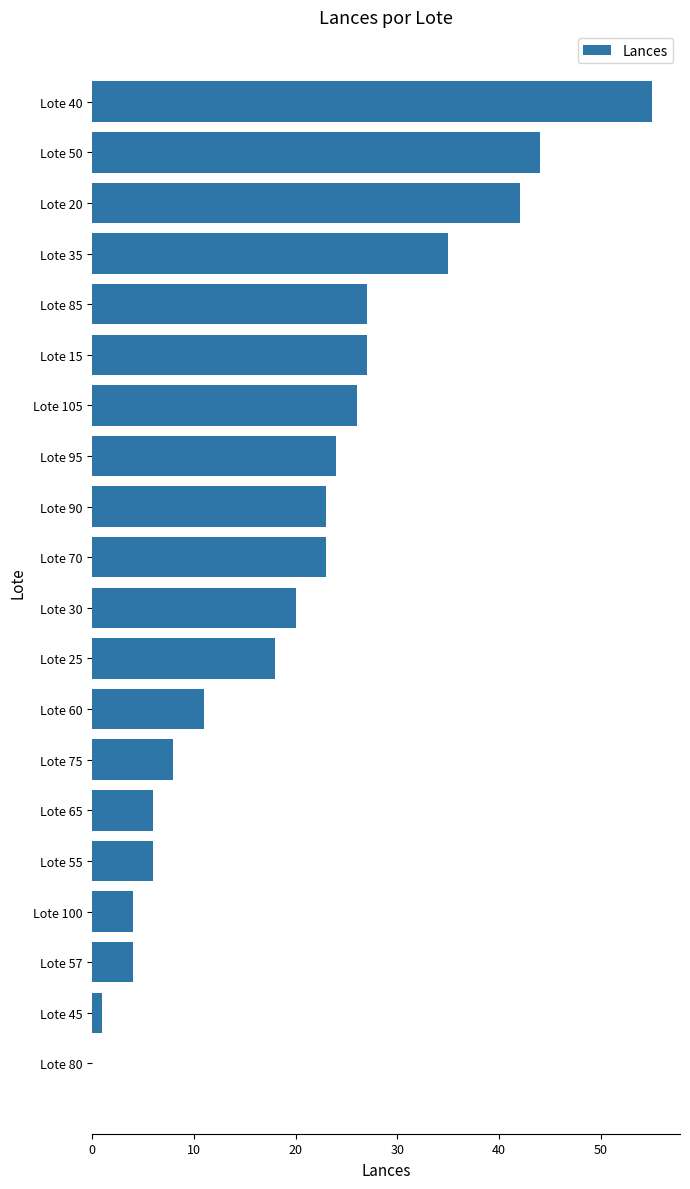

The value at Lote 40 is 55. True or false?

True